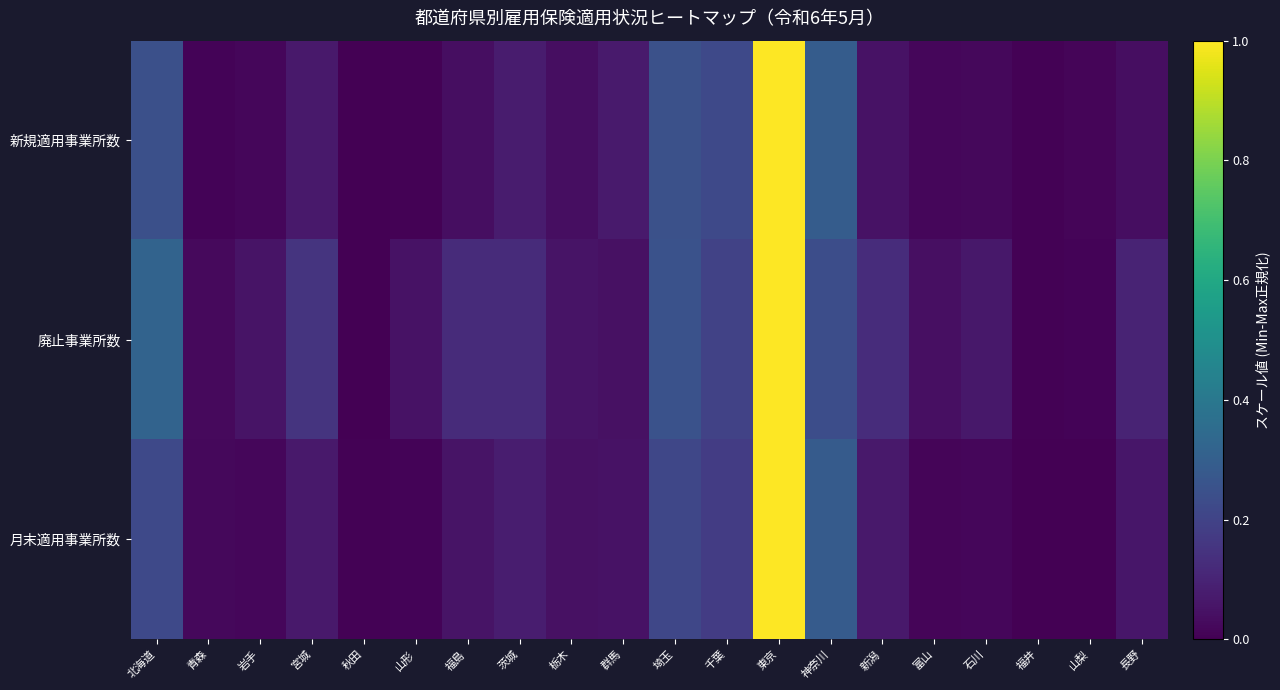

Rank the series by their maximum value, from lowest to highest.

新規適用事業所数, 廃止事業所数, 月末適用事業所数